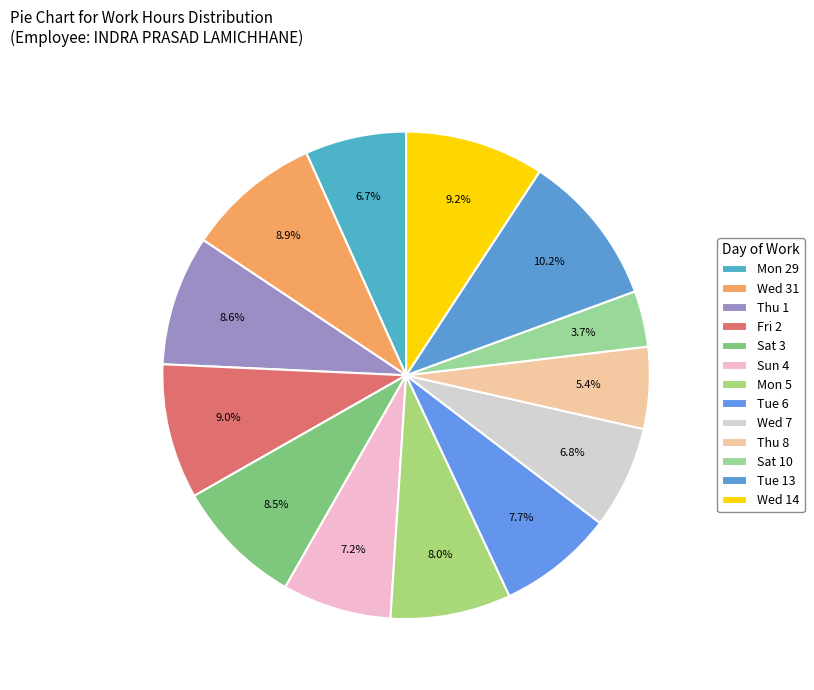

What percentage do Tue 6 and Wed 7 together represent?

14.5%